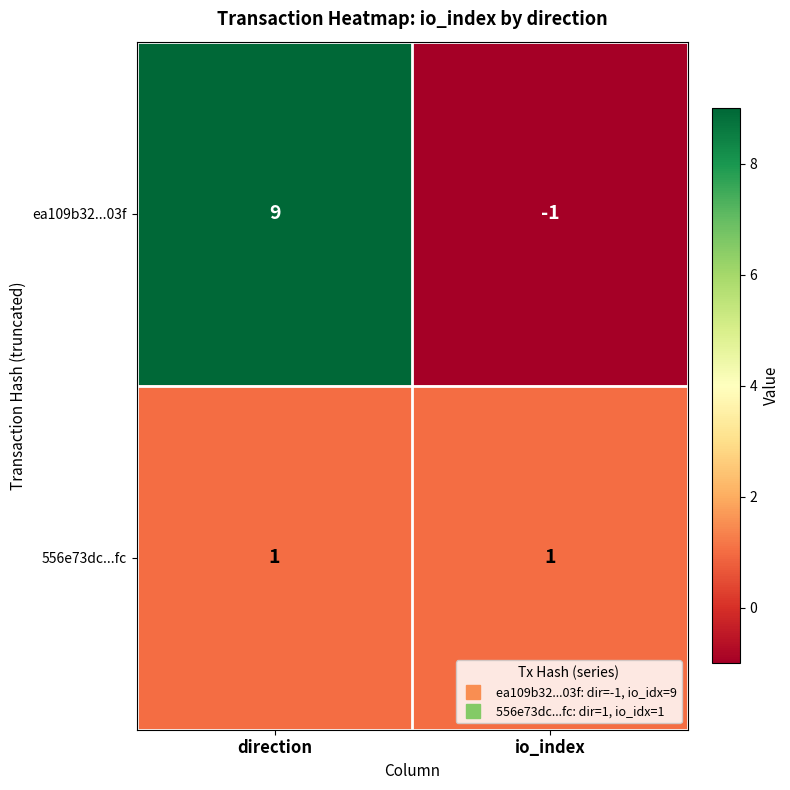

At which category does the chart reach its peak across all series?

direction